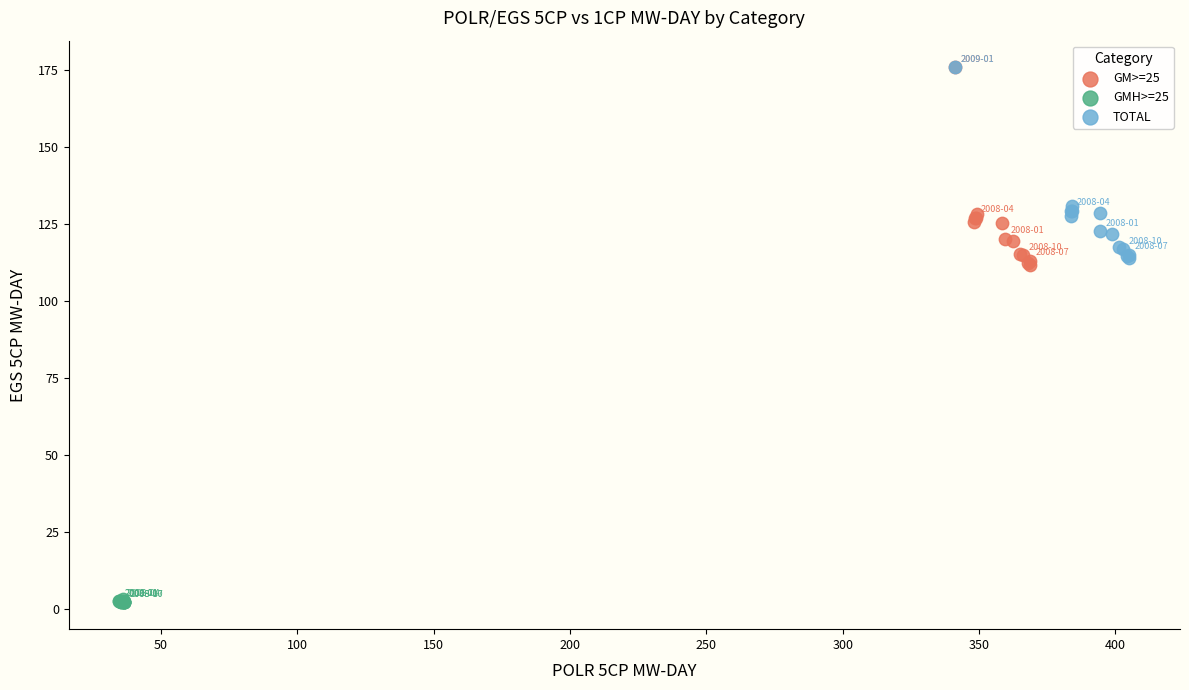

Which series has the widest spread of Y values?

GM>=25